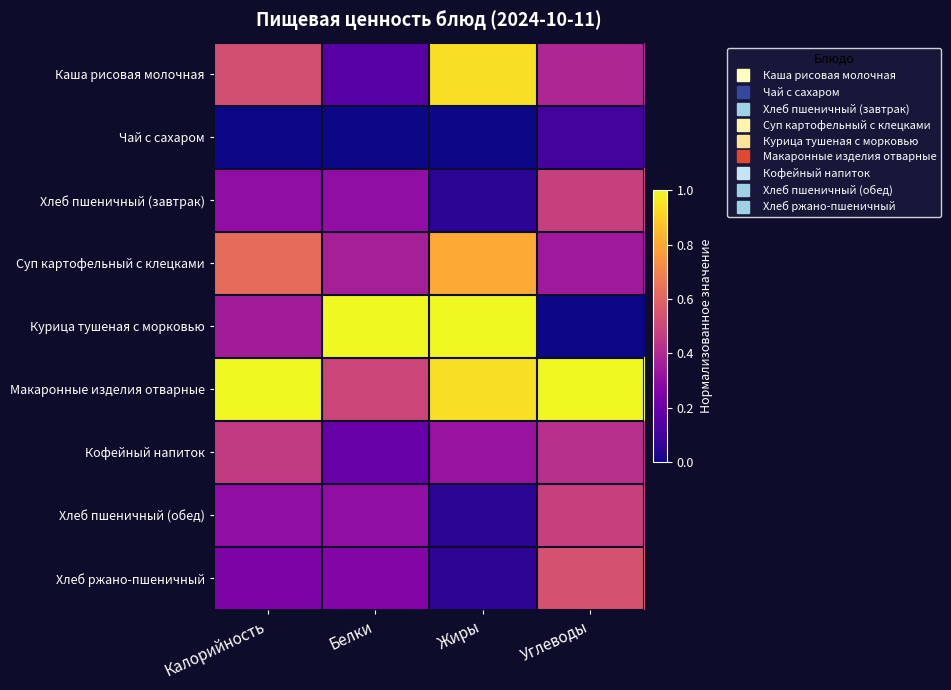

Count the number of data series in this chart.

9